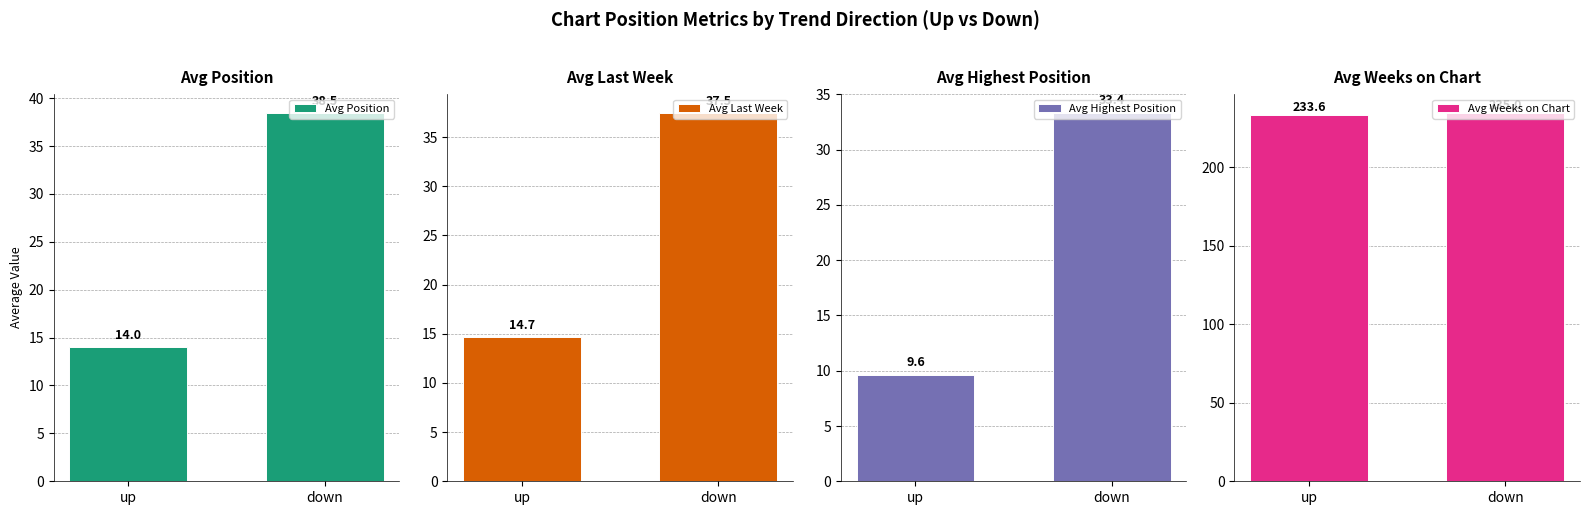

What is the label of the 1st bar from the right?

down